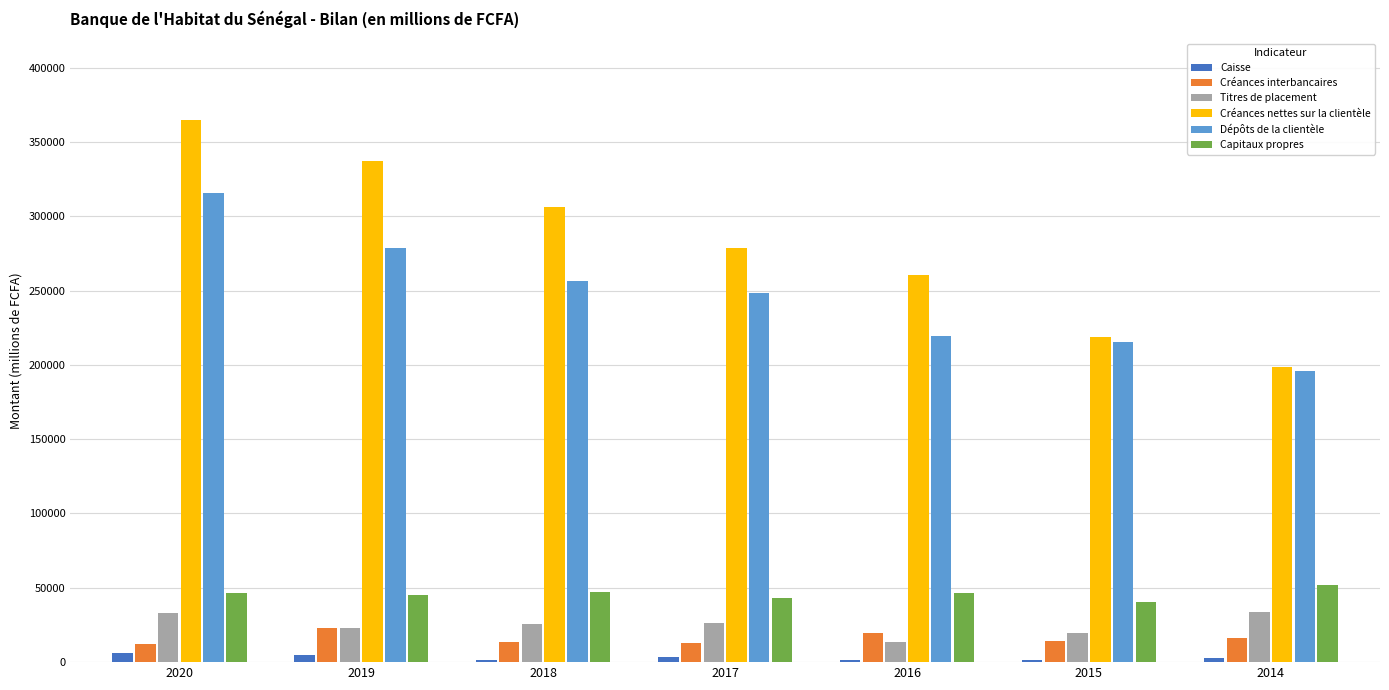

At which category is the sum across all series the highest?

2020